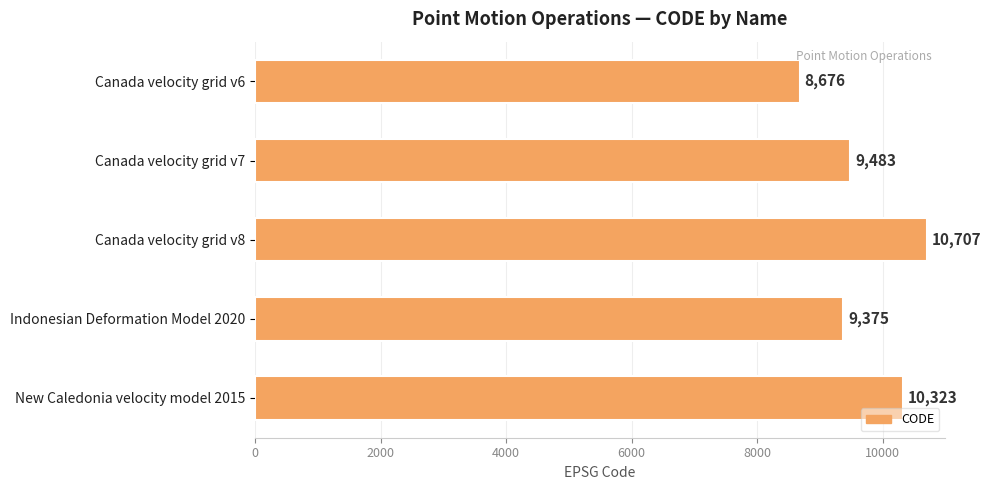

List the labels in order of value, smallest first.

Canada velocity grid v6, Indonesian Deformation Model 2020, Canada velocity grid v7, New Caledonia velocity model 2015, Canada velocity grid v8